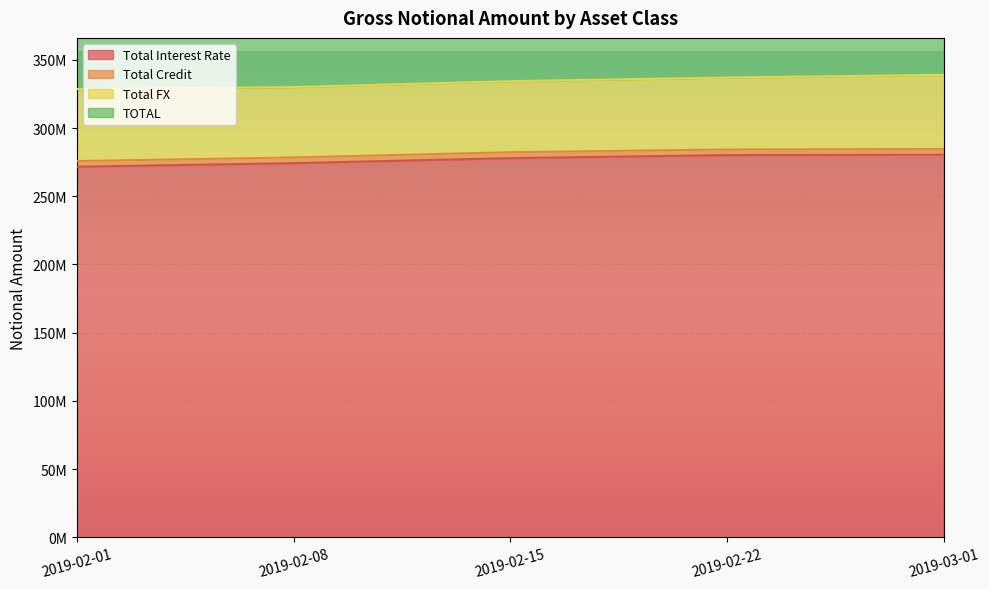

Is the value of TOTAL at 2019-02-08 greater than the value of Total Interest Rate at 2019-02-08?

Yes